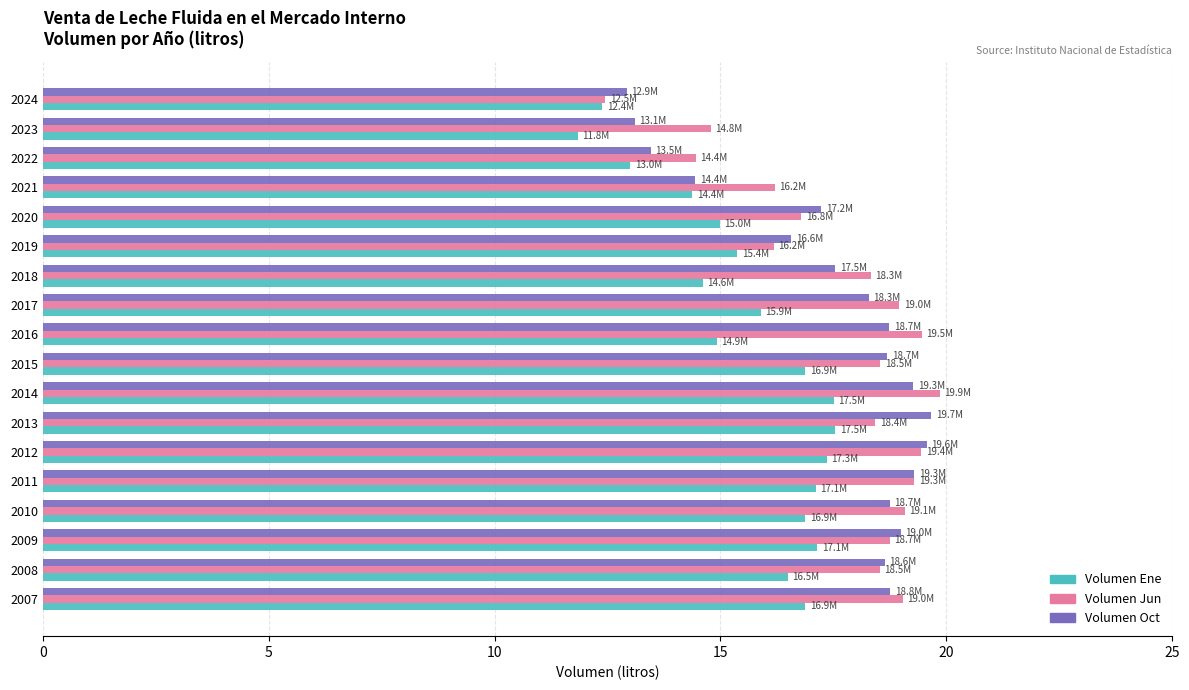

What is the smallest value displayed?

11.8